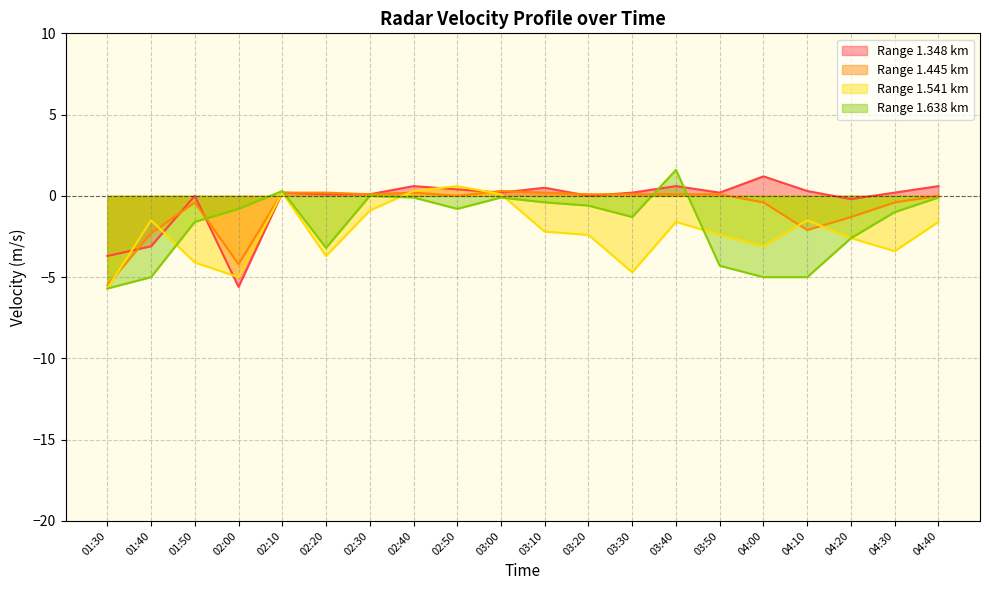

The value of 1.638 at 04:10 is -5.0. True or false?

True